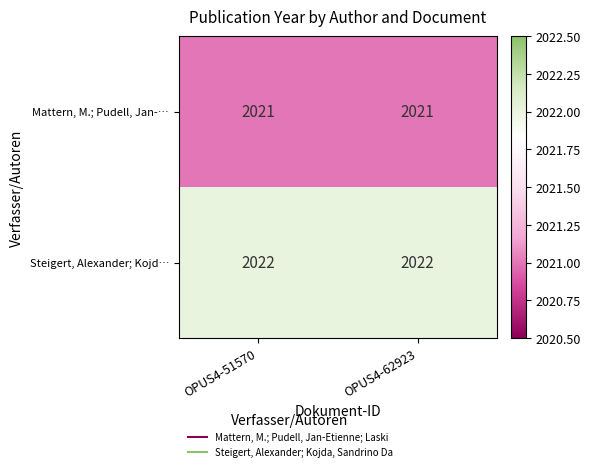

What is the minimum value shown in the chart?

2021